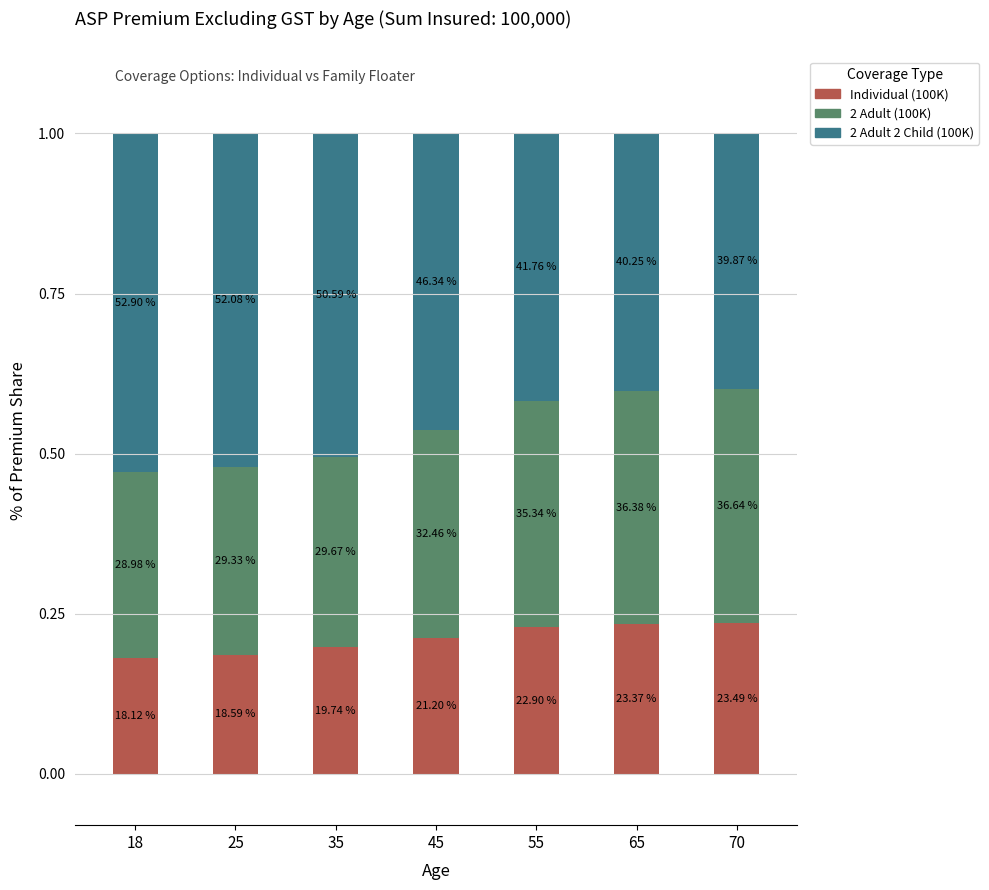

The 2 Adult 2 Child (100K) series shows 0.5 at 35. True or false?

True